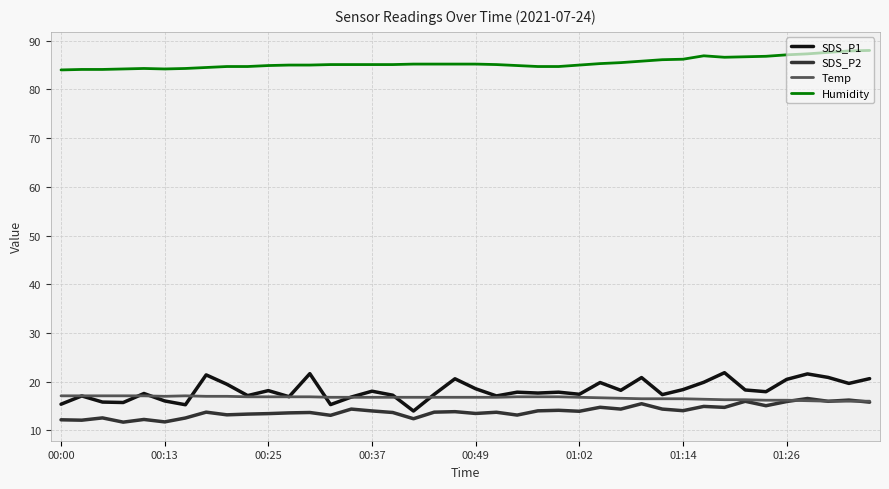

True or false: Temp and Humidity cross at least once.

False